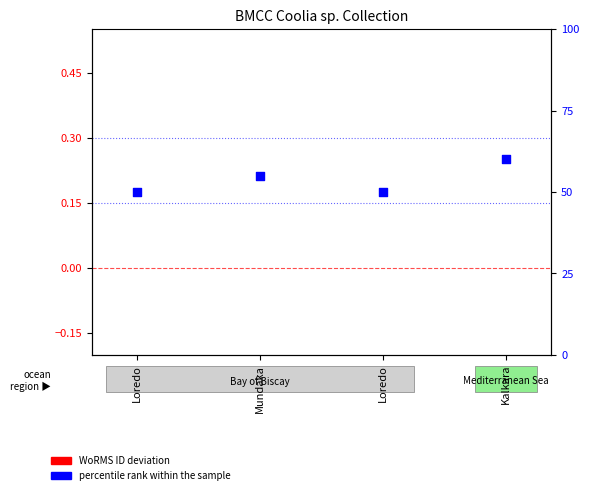

What is the change in value from Mundaka to Loredo?

-5